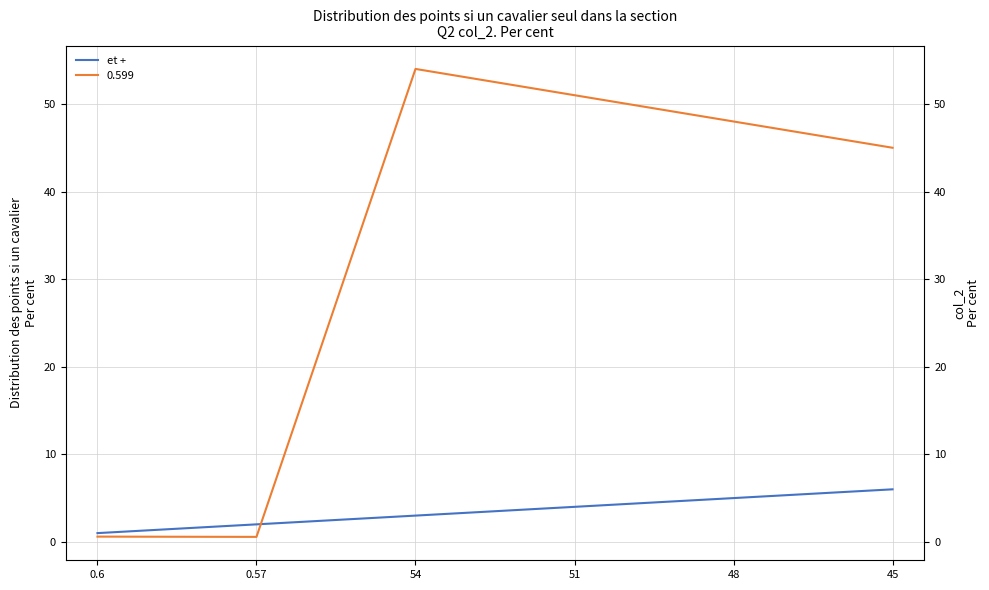

The chart shows a value of 3 at 54. True or false?

True